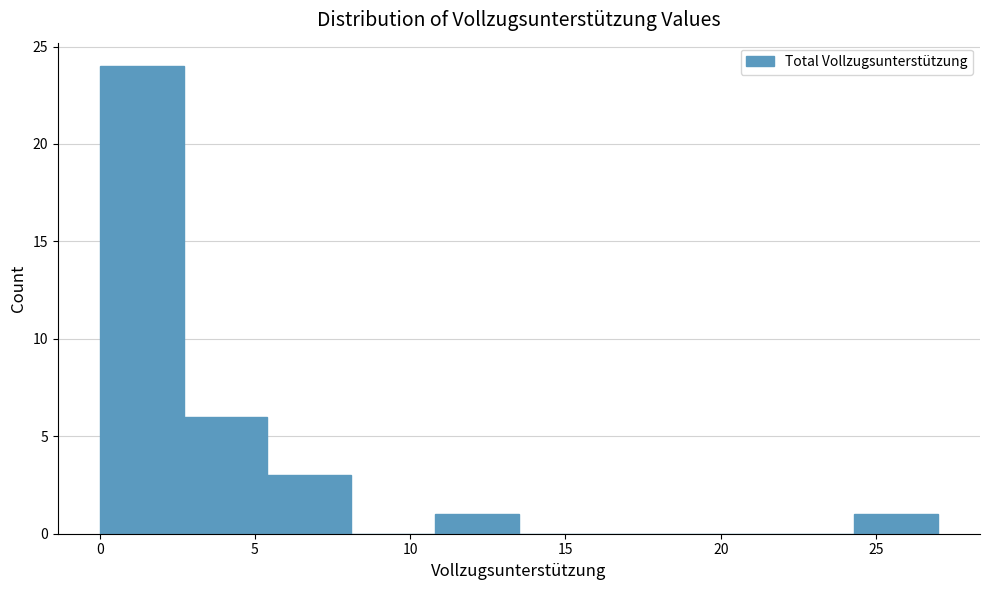

Which range on the x-axis has the tallest bar?

0.0 to 2.7